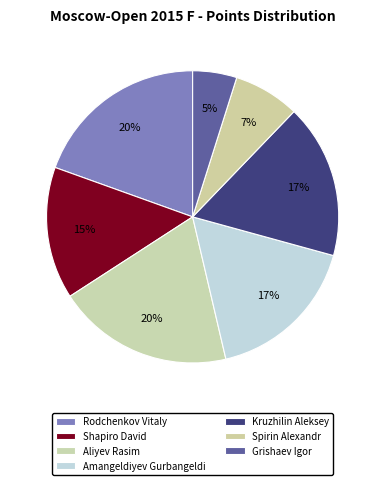

How many segments does this pie chart have?

7